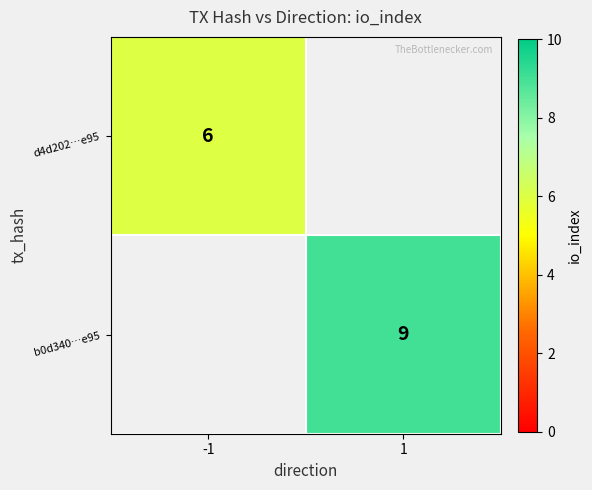

Is the value of b0d340…e95 at 1 greater than the value of d4d202…e95 at -1?

Yes